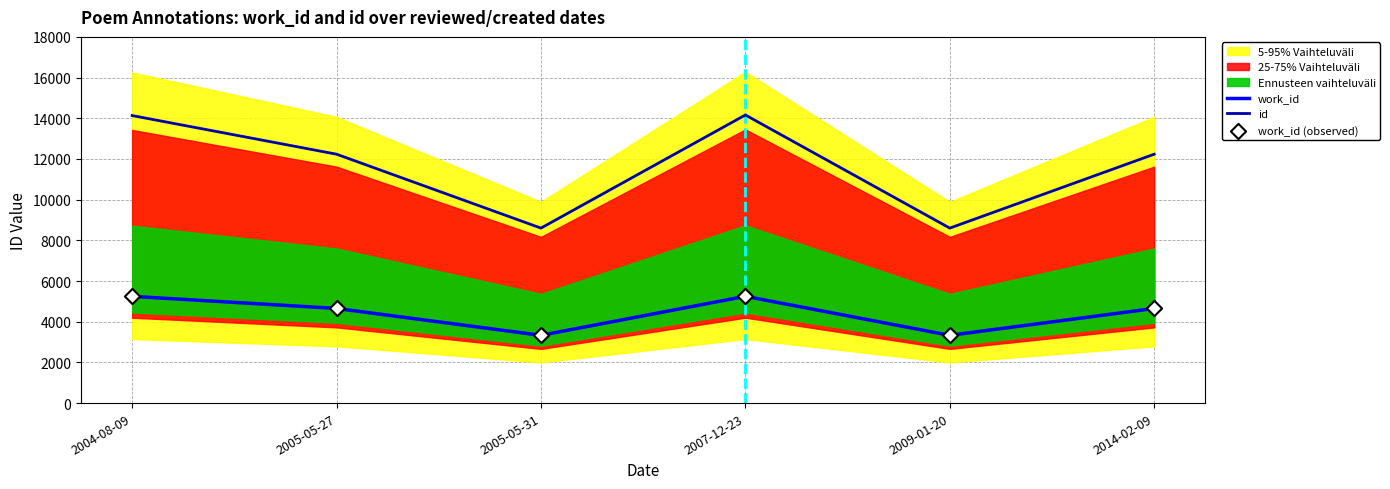

Which series has the largest total across all categories?

id